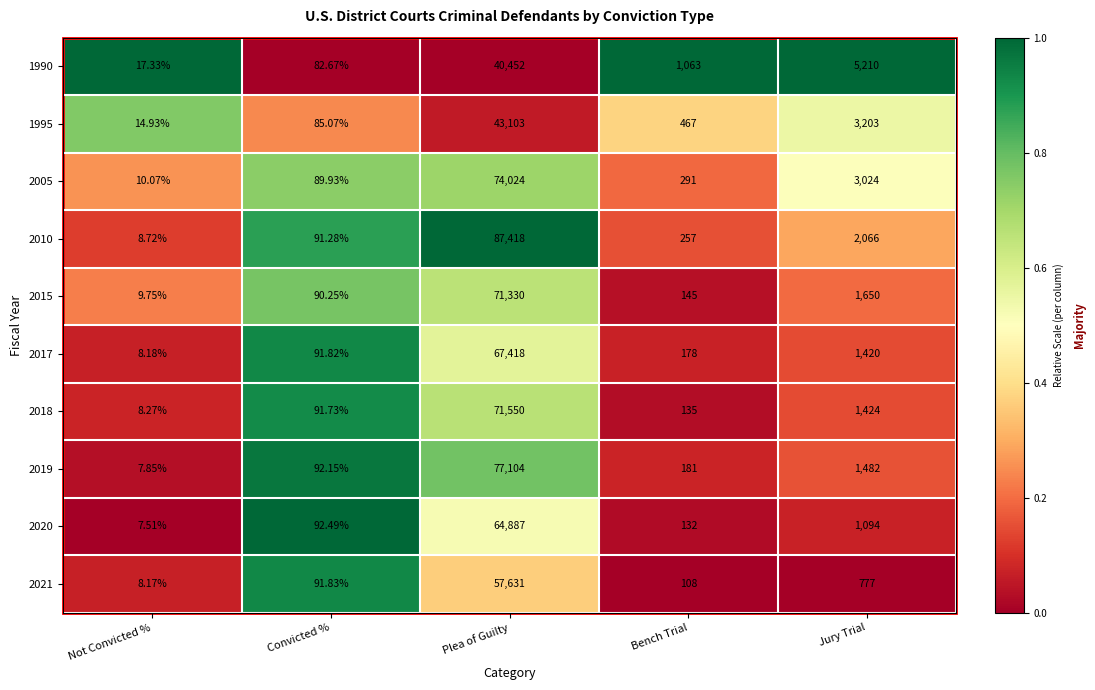

At which label is 2021 closest to 28819?

Jury Trial